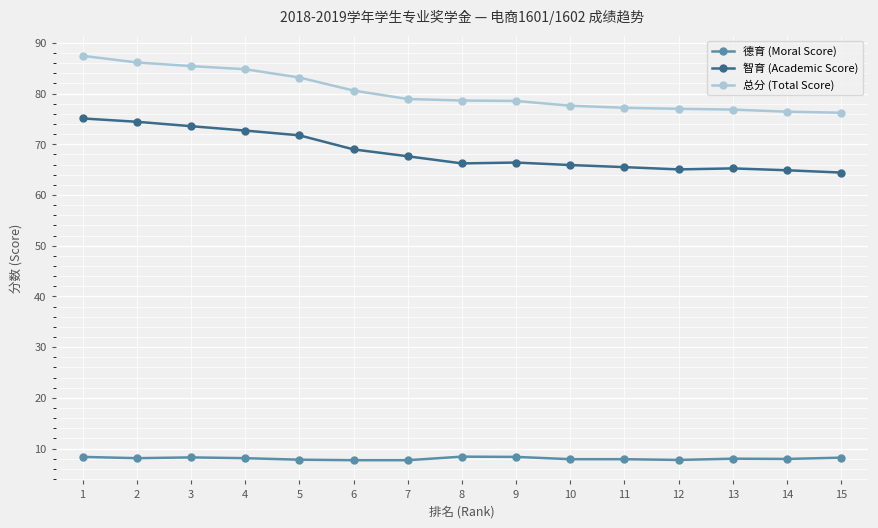

Is the value of 总分 (Total Score) at 15 greater than the value of 智育 (Academic Score) at 3?

Yes